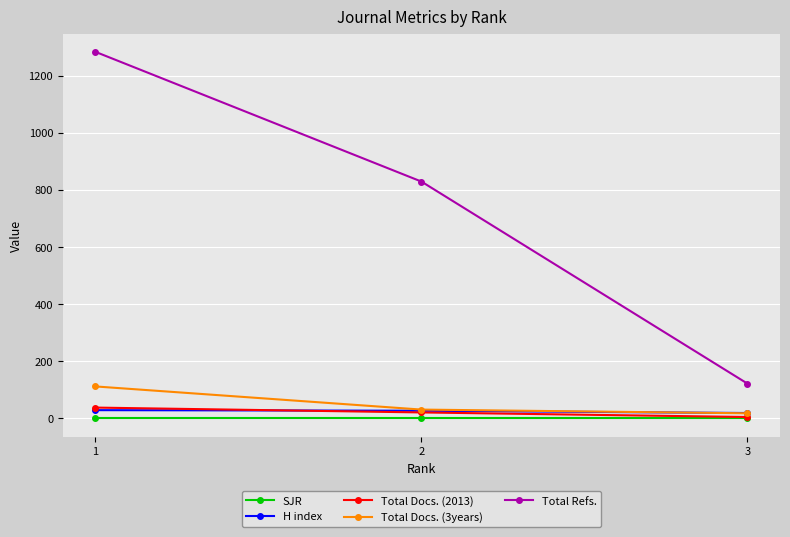

What is the value of the H index point at the 1st from the left?

29